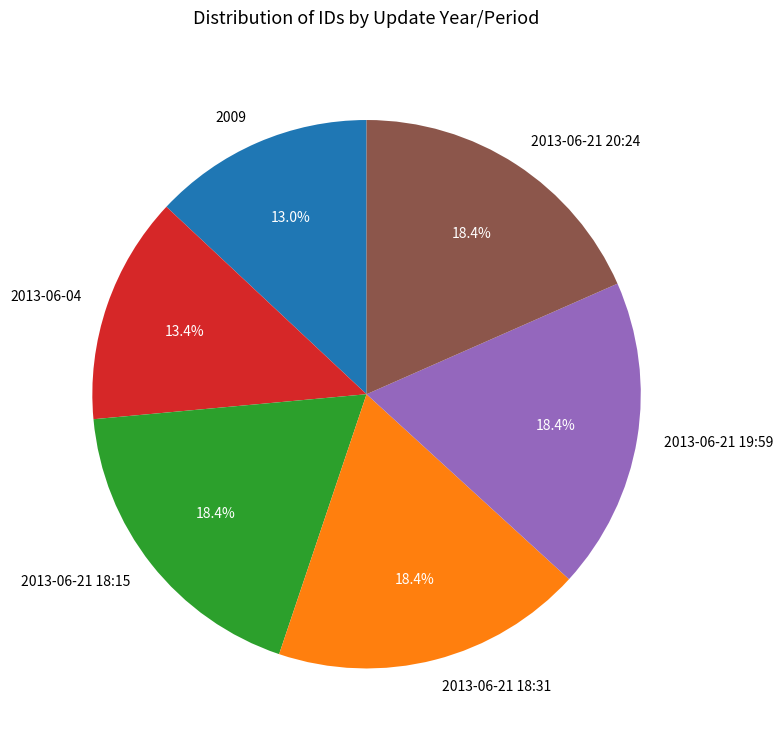

How many segments does this pie chart have?

6